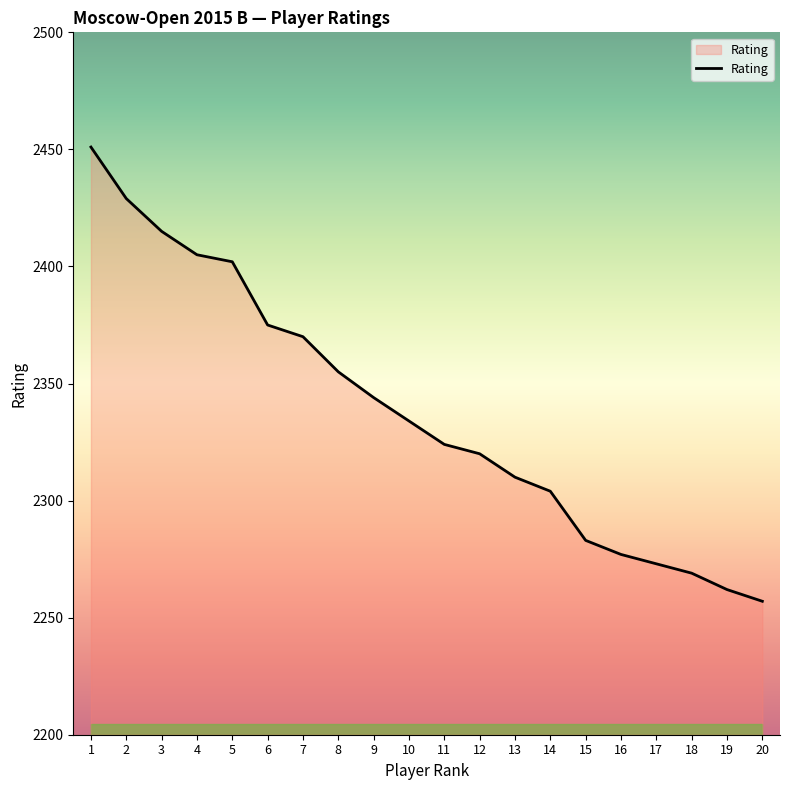

What is the difference between the maximum and minimum values?

194